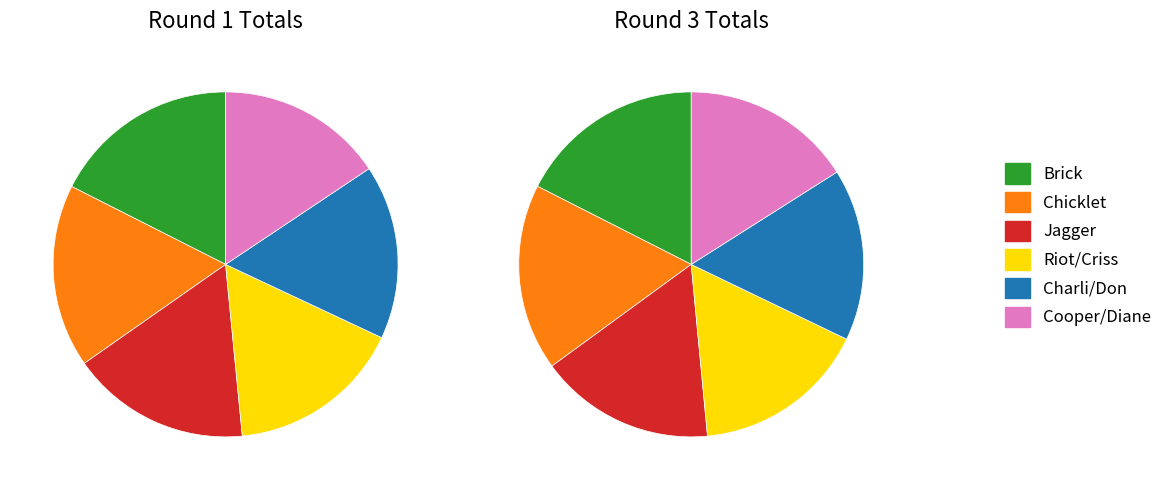

True or false: Matt Repko accounts for 1% of the total.

False